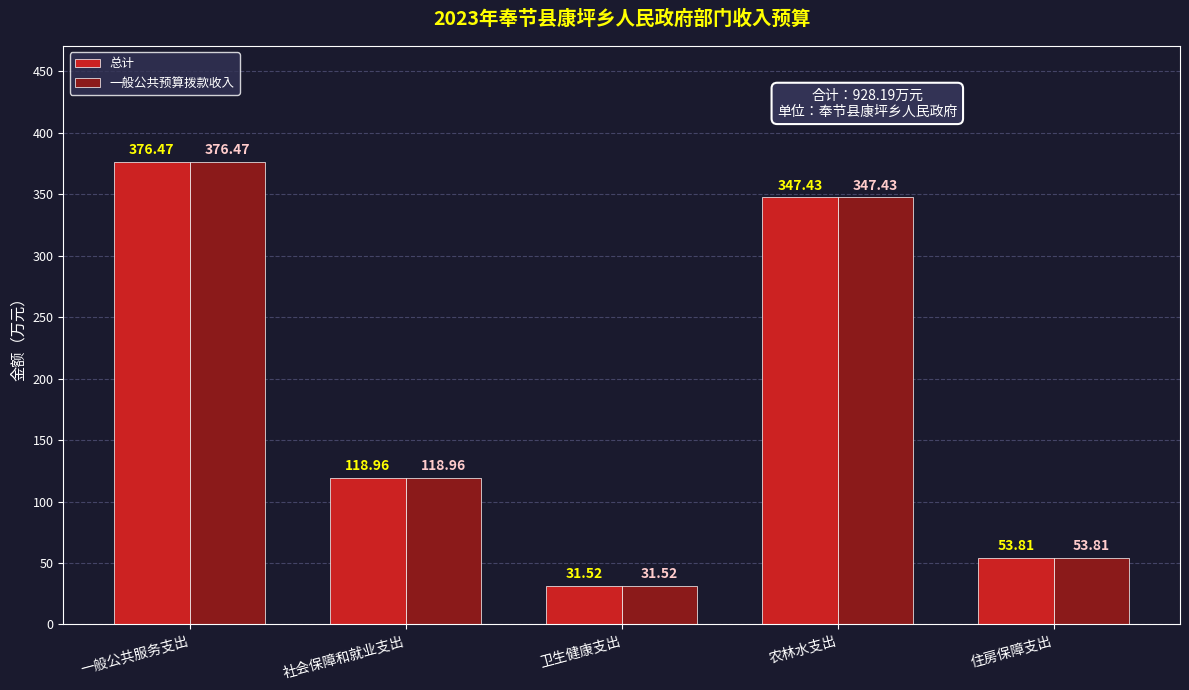

At which label does 总计 first exceed 118?

一般公共服务支出